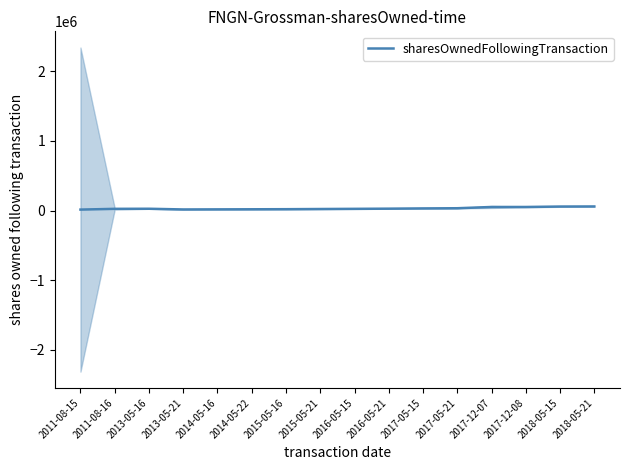

Which has a higher value, 2016-05-15 or 2017-12-08?

2017-12-08